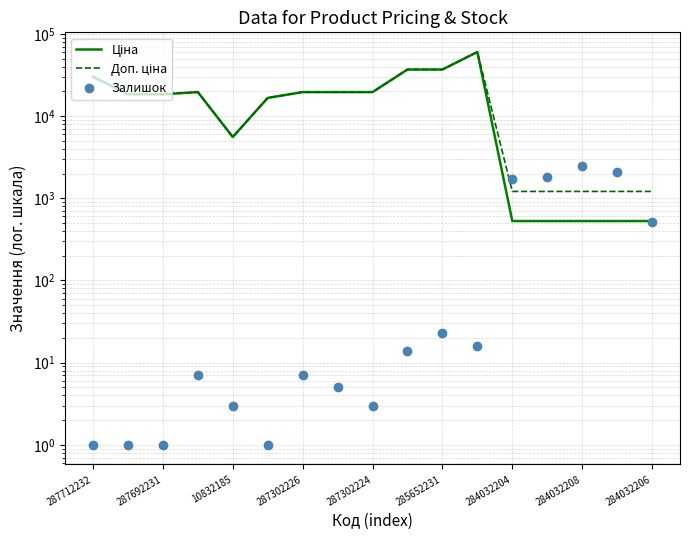

True or false: Ціна and Доп. ціна cross at least once.

False